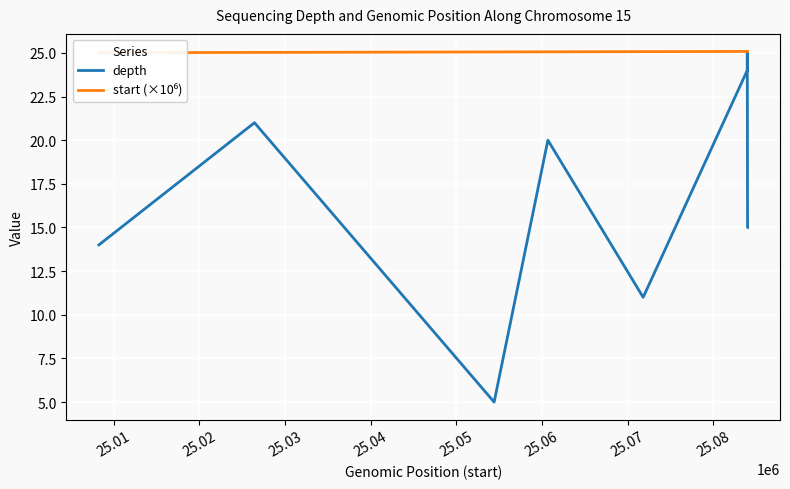

What is the minimum value for depth?

5